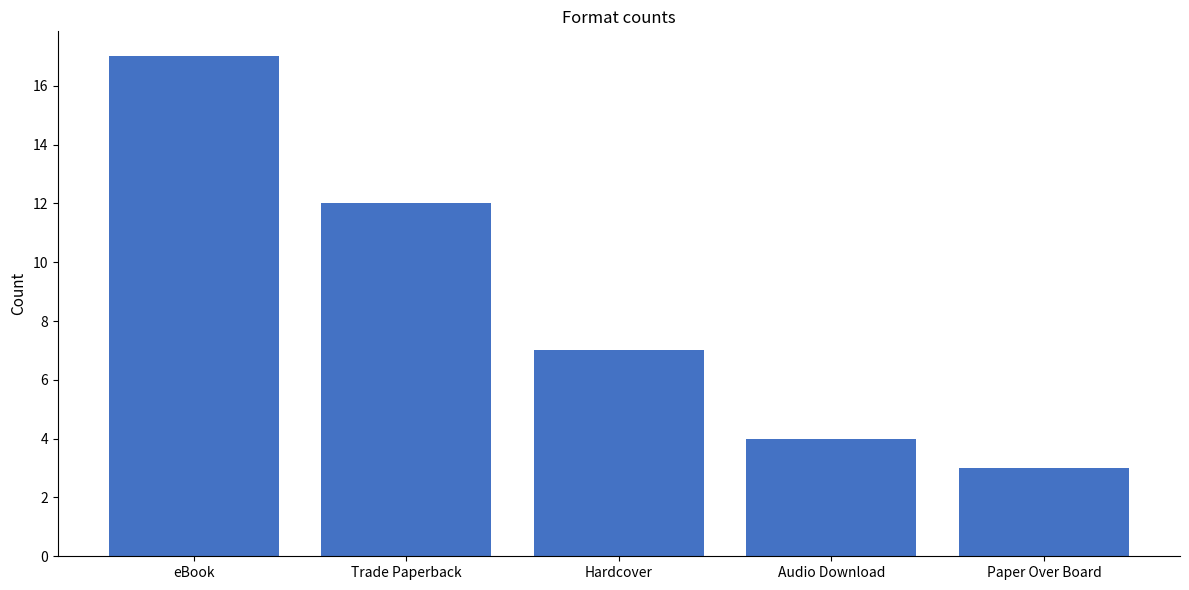

How many data points does each series have?

5